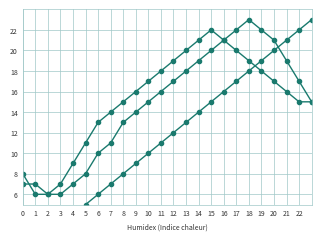

Rank the series at 15 from lowest to highest value.

Series 1, Series 2, Series 3